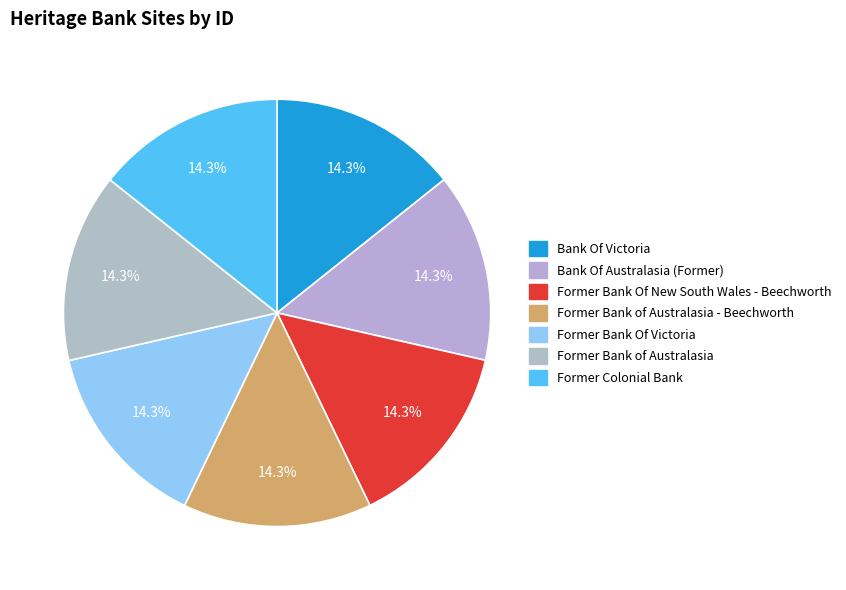

Count the number of slices in the pie.

7